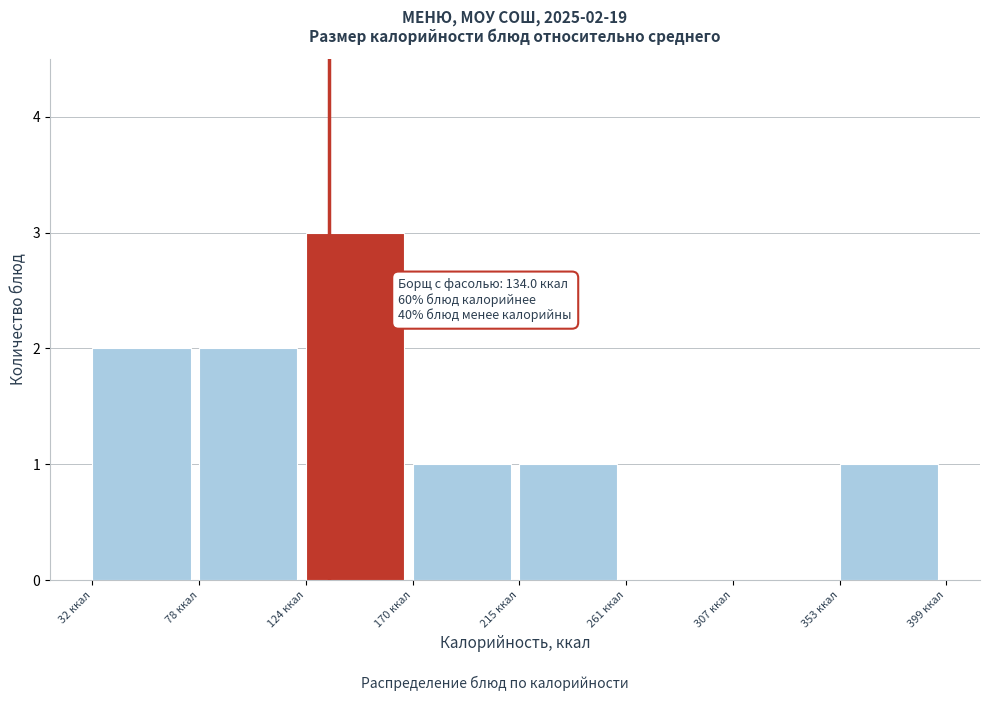

Which range on the x-axis has the tallest bar?

125 to 170